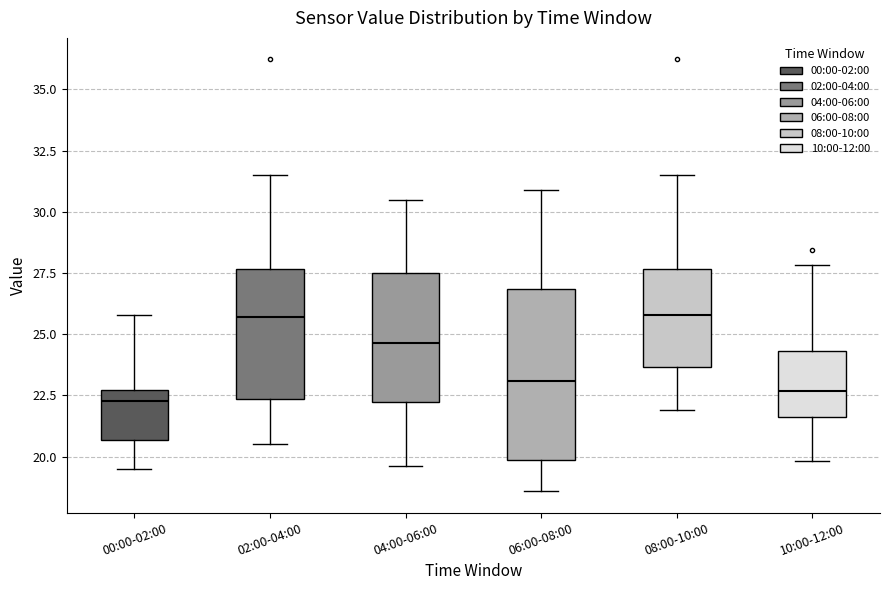

Reading left to right, transcribe this box plot: for each box, give where its median line is, the range the box spans, and where its two whiskers end, as read against the y-axis. The values are not printed on the chart, so give them approximately, as read against the axis.

00:00-02:00: median 22.5 (just below the box's upper edge), box 20.5 to 22.5, whiskers 19.5 to 26.0
02:00-04:00: median 25.5, box 22.5 to 27.5, whiskers 20.5 to 31.5
04:00-06:00: median 24.5, box 22.0 to 27.5, whiskers 19.5 to 30.5
06:00-08:00: median 23.0, box 20.0 to 27.0, whiskers 18.5 to 31.0
08:00-10:00: median 26.0, box 23.5 to 27.5, whiskers 22.0 to 31.5
10:00-12:00: median 22.5, box 21.5 to 24.5, whiskers 20.0 to 28.0